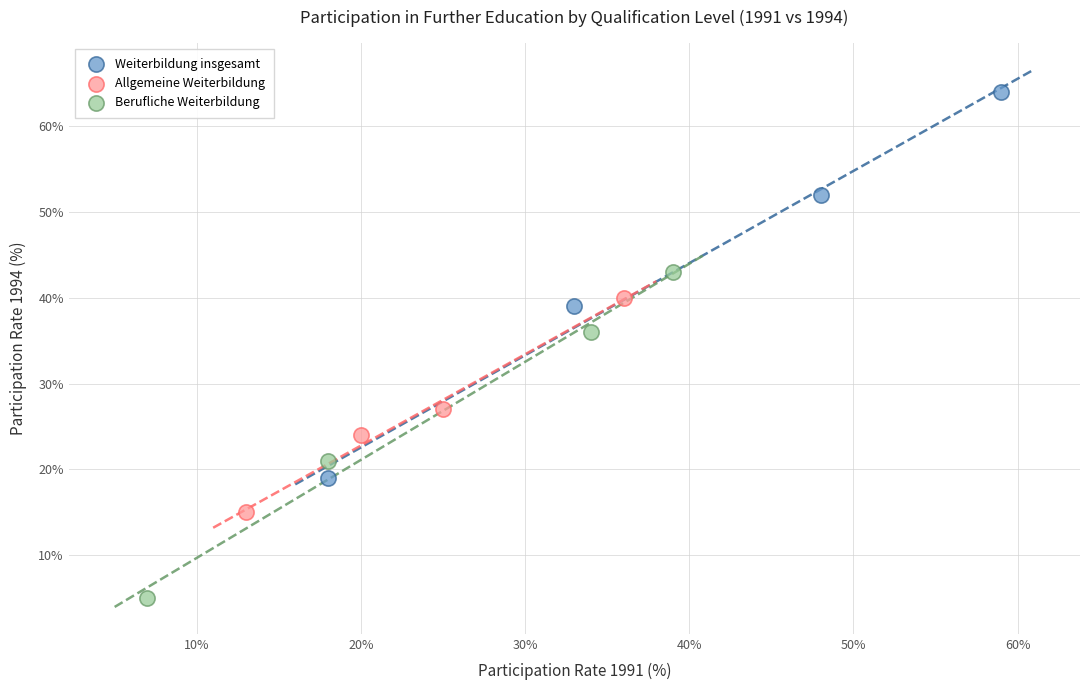

Which series contains the highest Y value?

Weiterbildung insgesamt